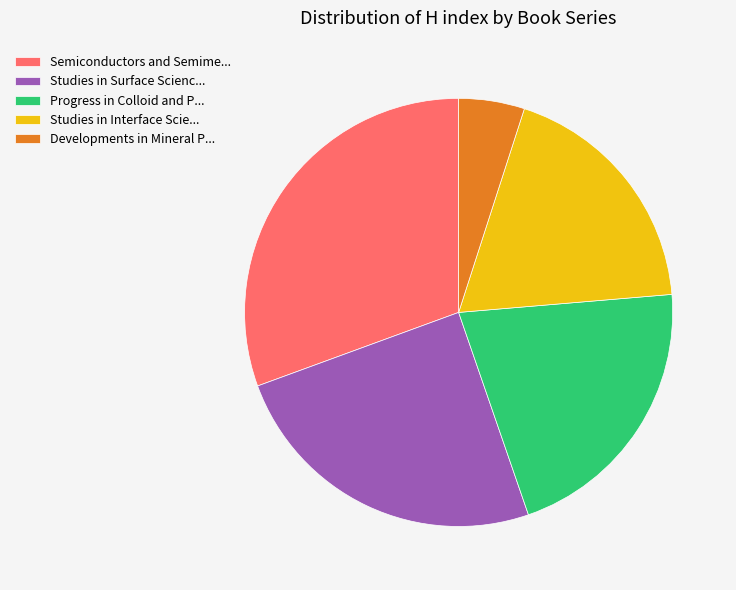

Rank the categories by value from highest to lowest.

Semiconductors and Semime..., Studies in Surface Scienc..., Progress in Colloid and P..., Studies in Interface Scie..., Developments in Mineral P...